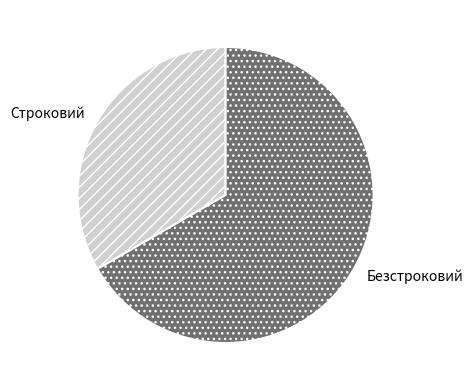

True or false: Строковий accounts for 33% of the total.

True